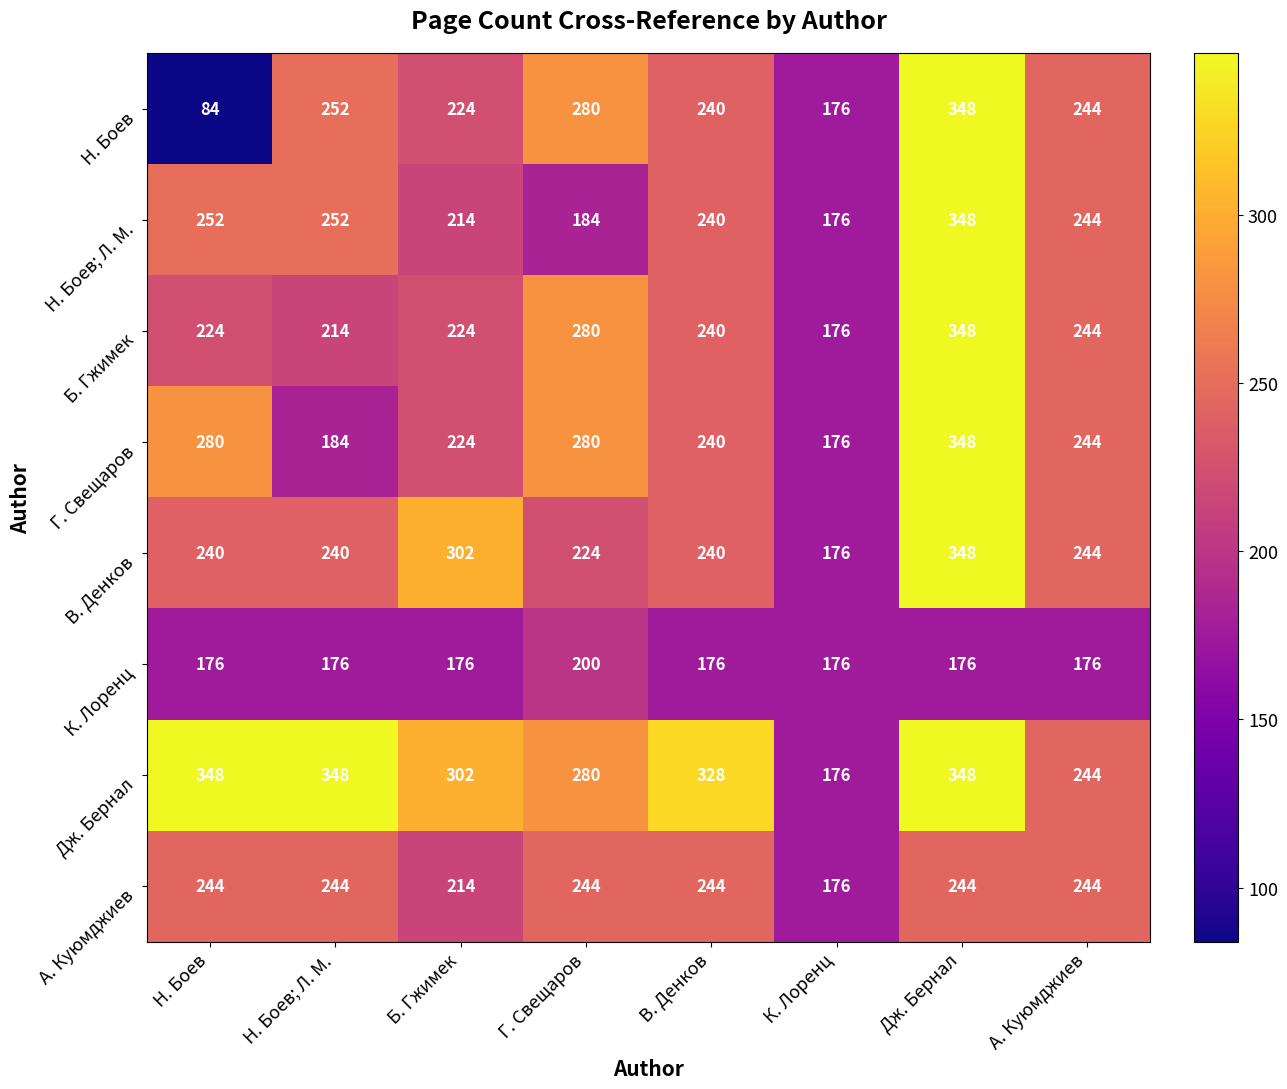

Which category has the lowest value across all series?

Н. Боев